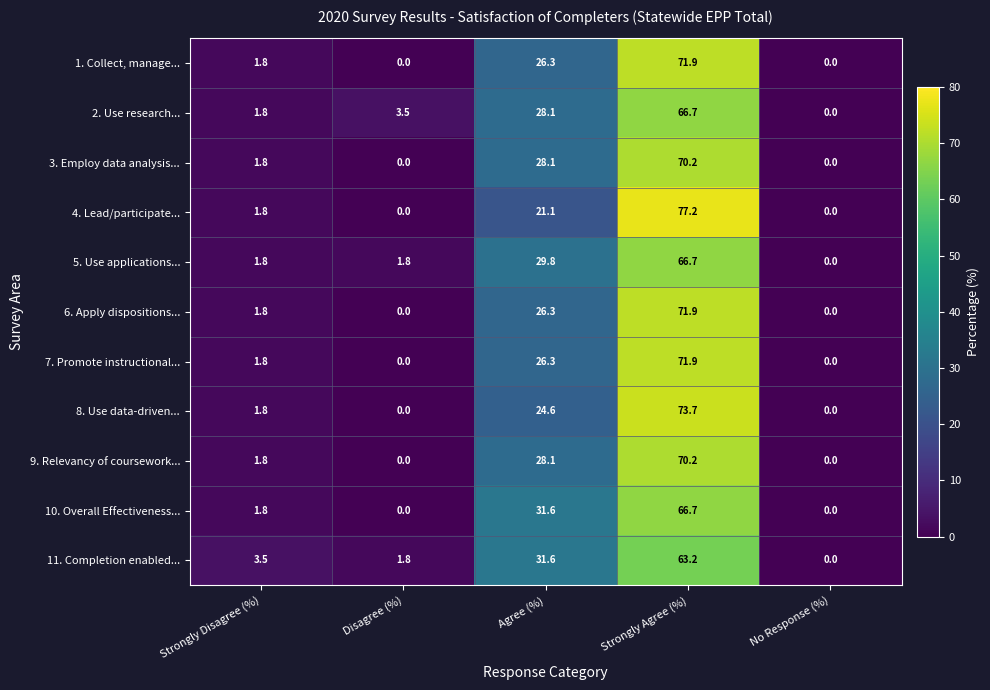

What is the maximum value shown in the chart?

77.2